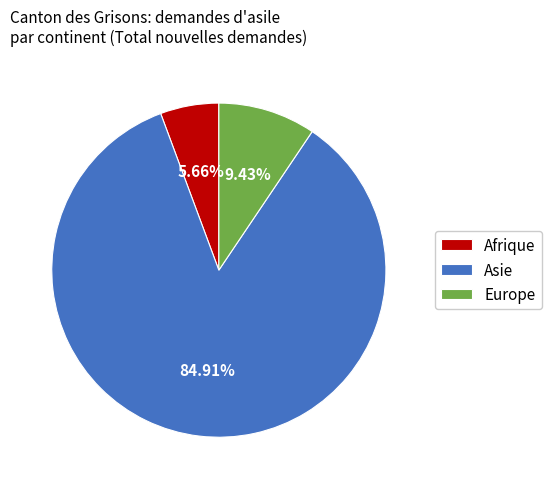

What is the largest slice in the pie chart?

Asie